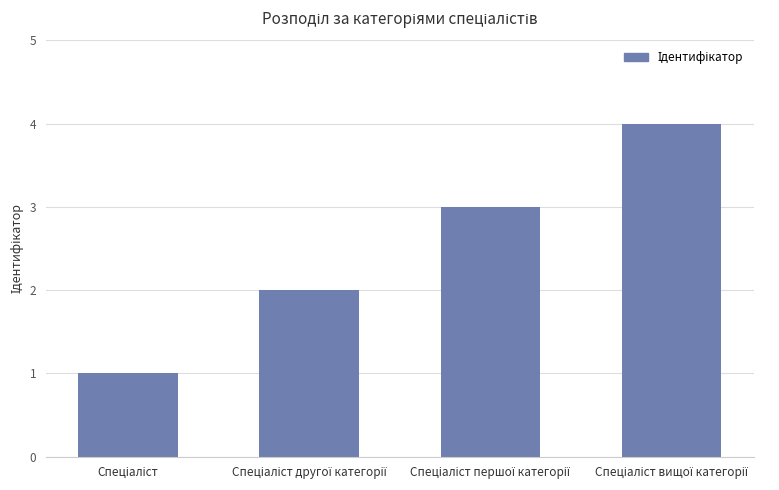

What is the difference between the maximum and minimum values?

3